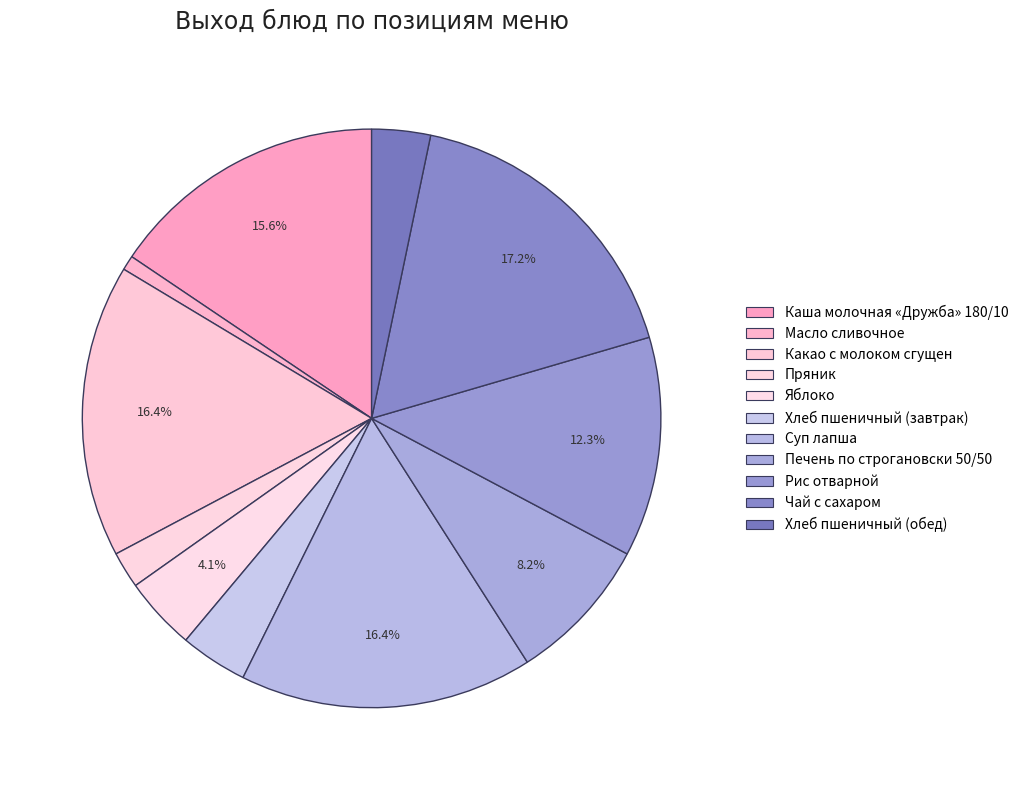

Is there a majority slice in this chart?

No